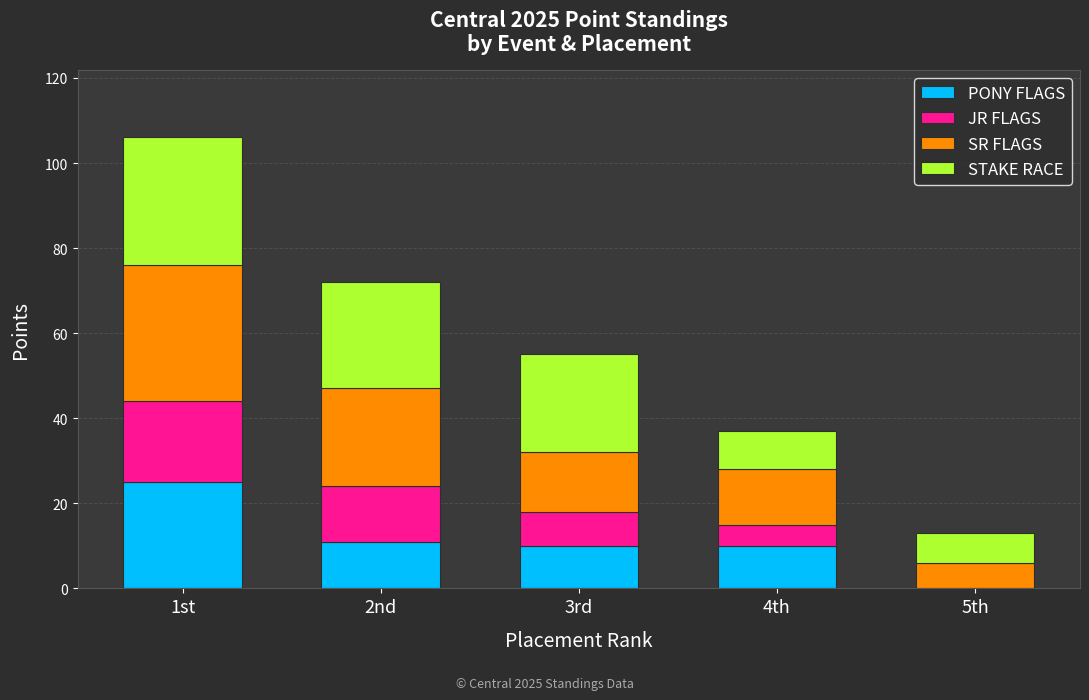

What is the highest value of the PONY FLAGS series?

25